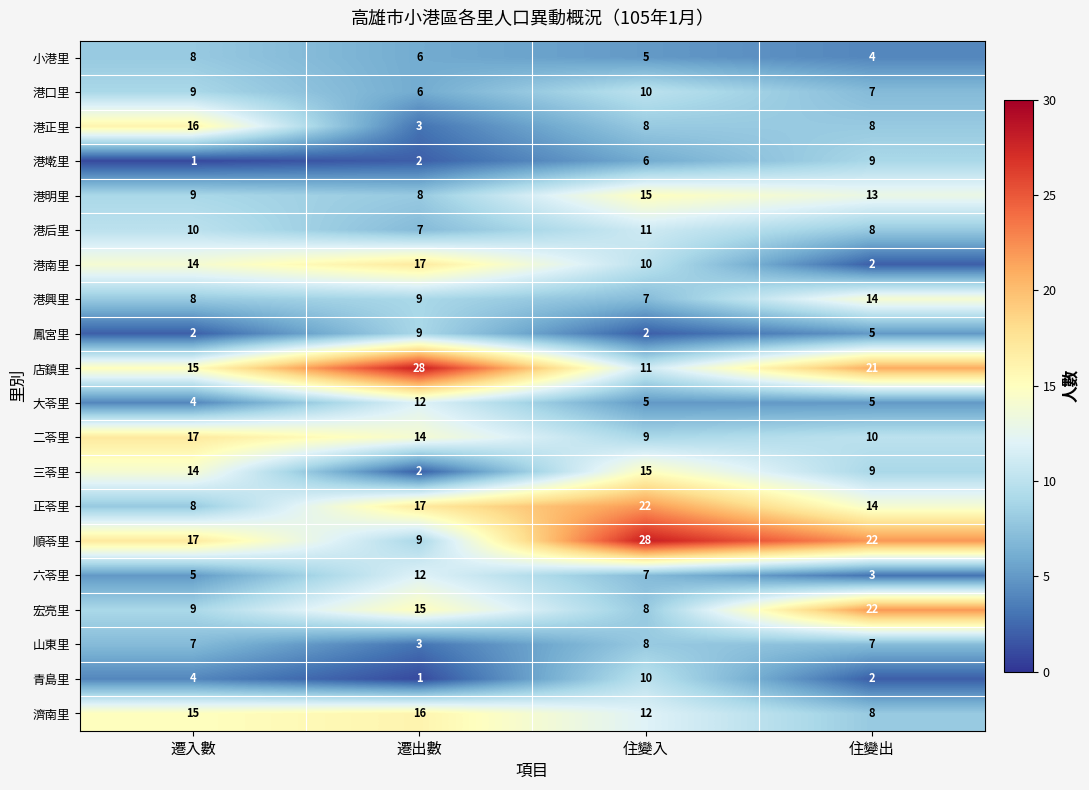

What is the minimum value for 港后里?

7